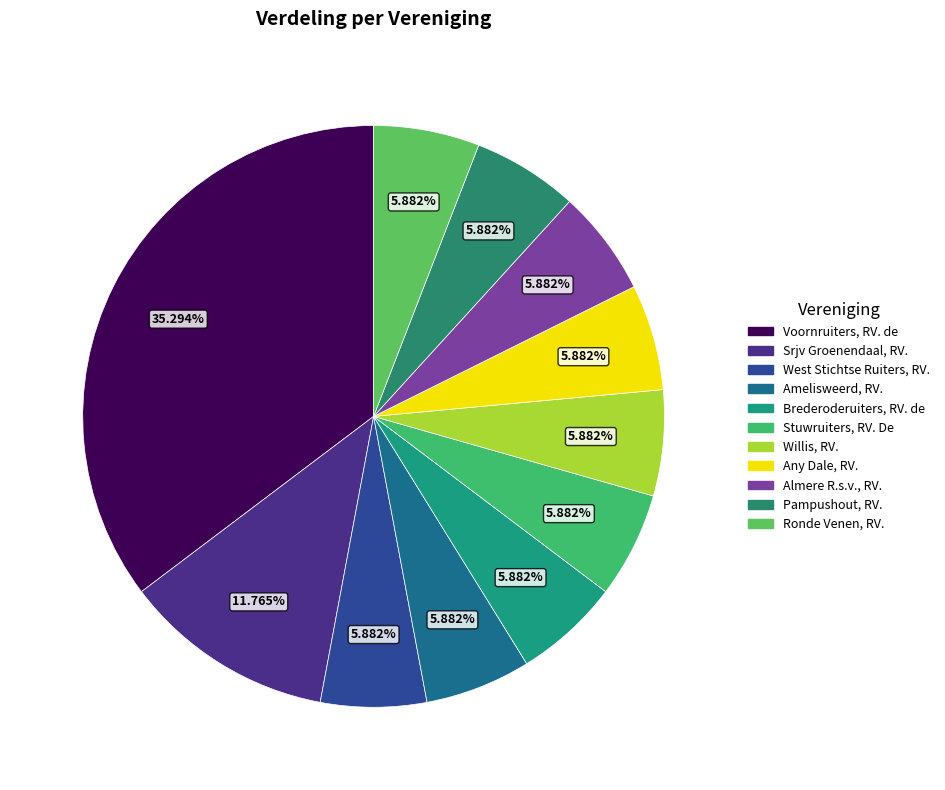

Which category has the smallest portion of the pie?

West Stichtse Ruiters, RV.